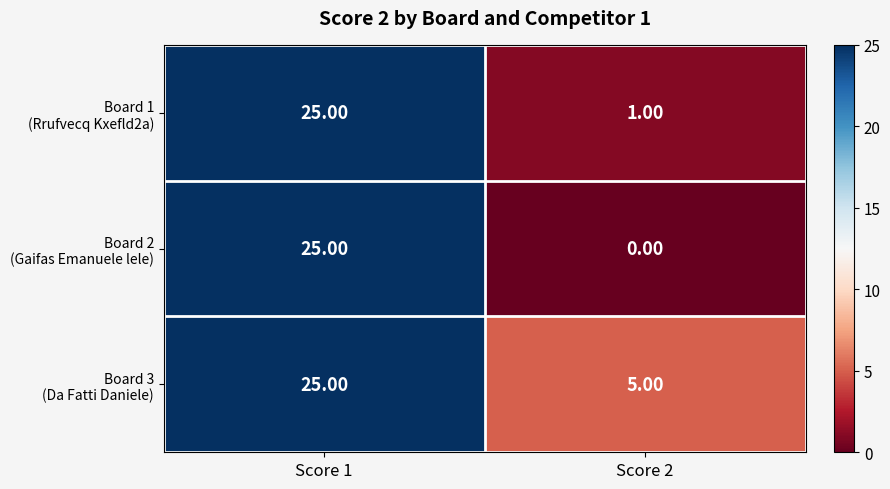

What is the total value across all series at Score 2?

6